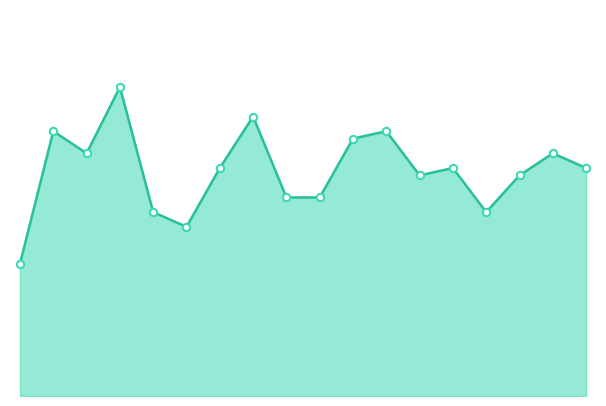

Is this an area chart (filled region under the line)?

Yes